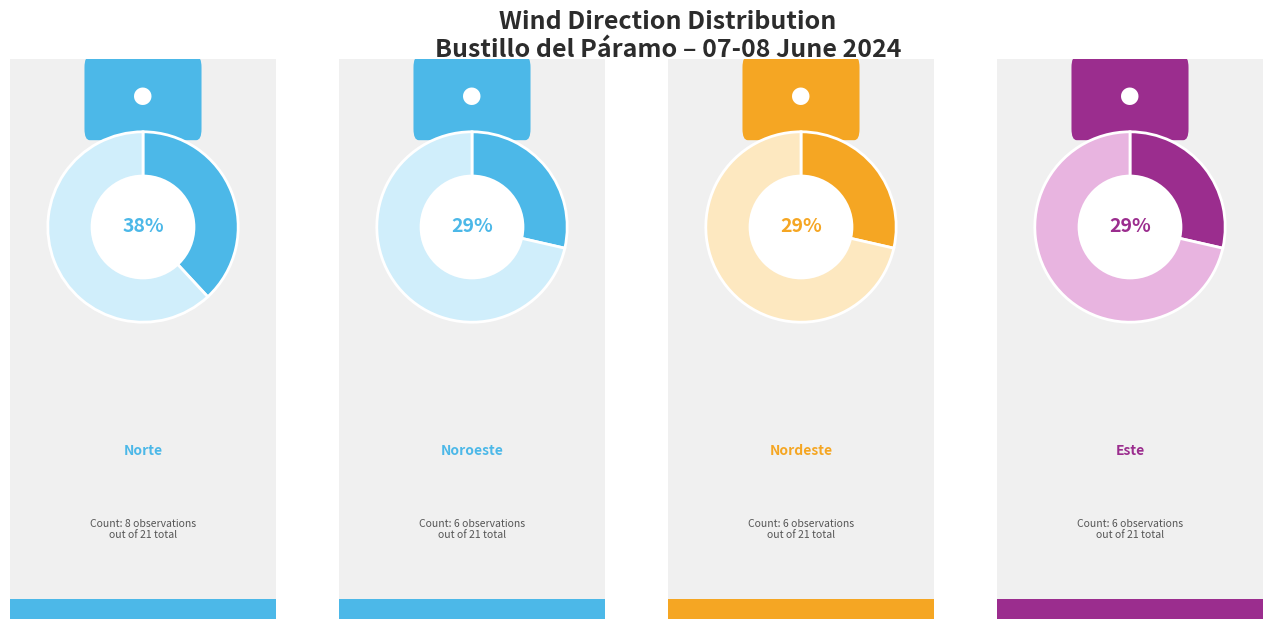

Which category has the biggest portion of the pie?

Norte